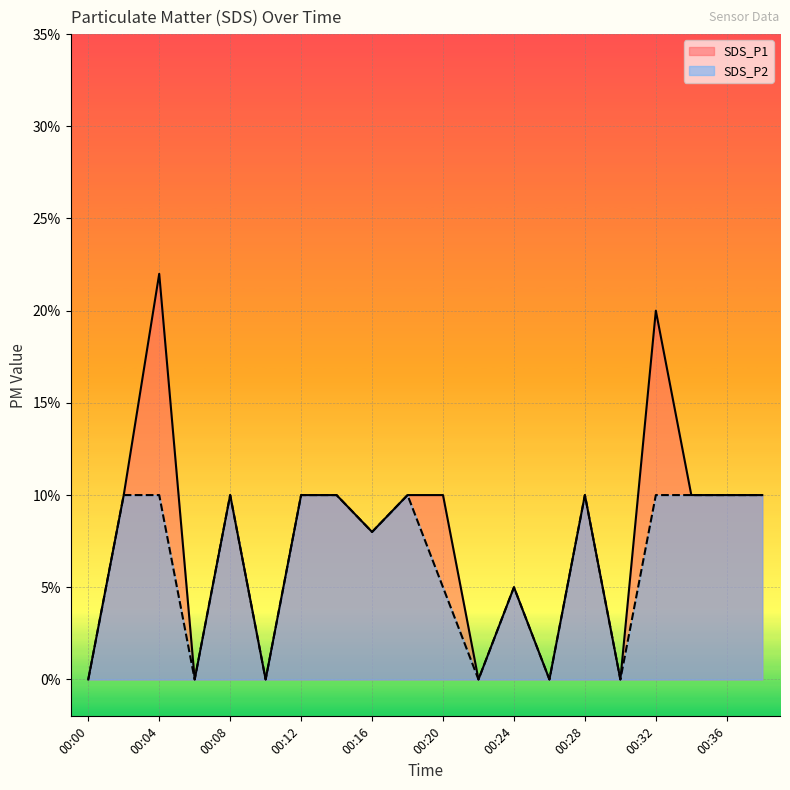

Count the number of categories in the chart.

20